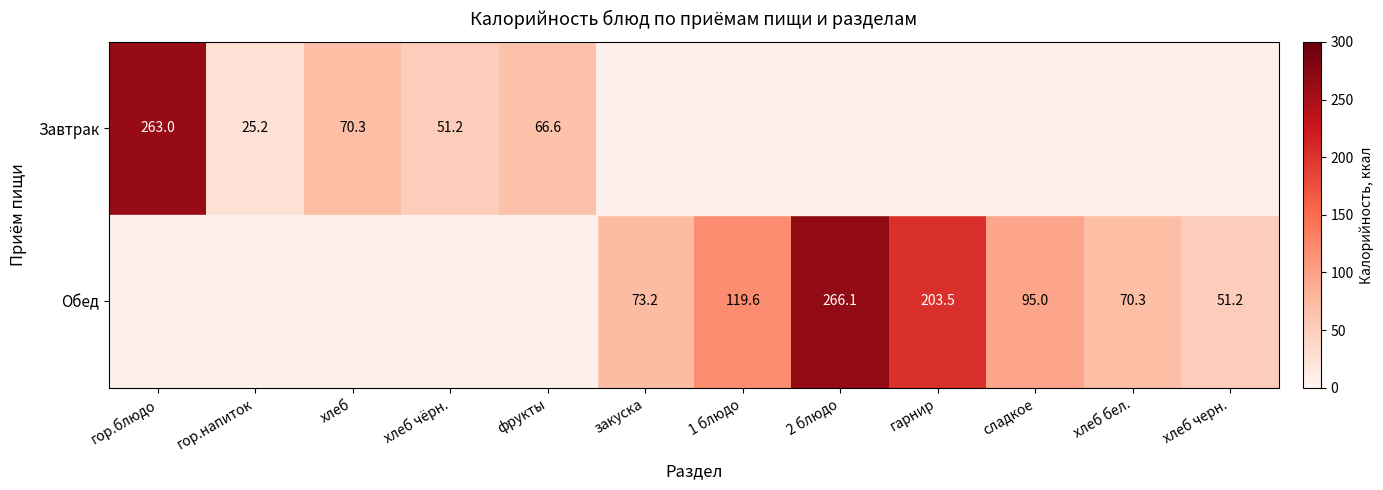

The Завтрак series shows 25.2 at гор.напиток. True or false?

True